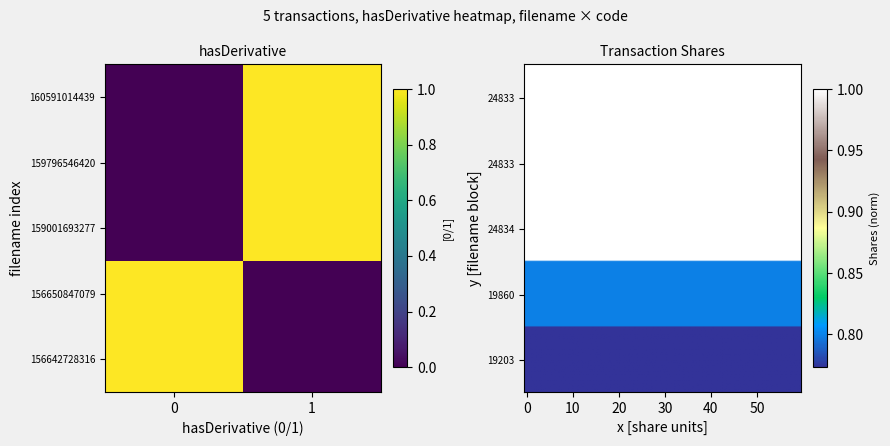

What is the greatest value displayed?

1